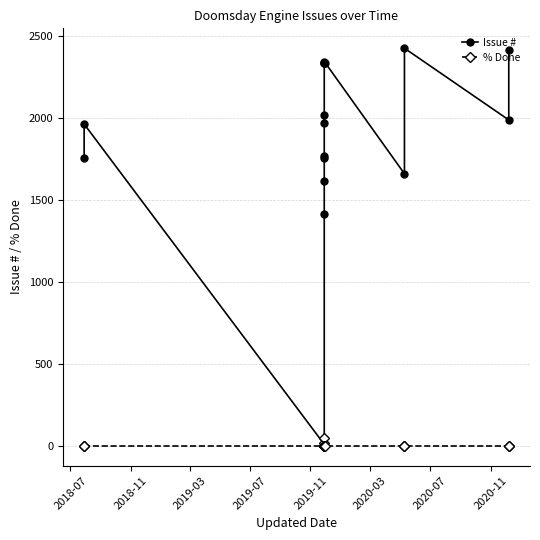

True or false: % Done and Issue # intersect in this chart.

False